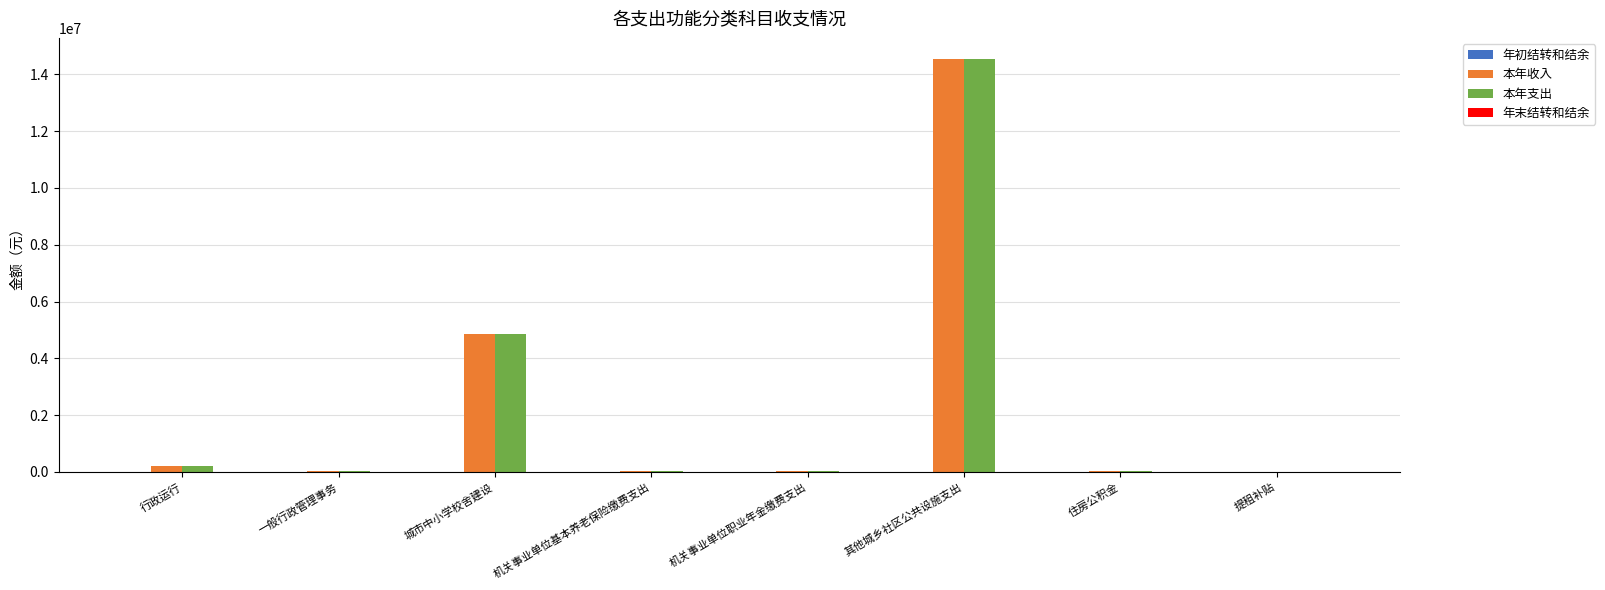

The value of 本年支出 at 城市中小学校舍建设 is 4855764.0. True or false?

True